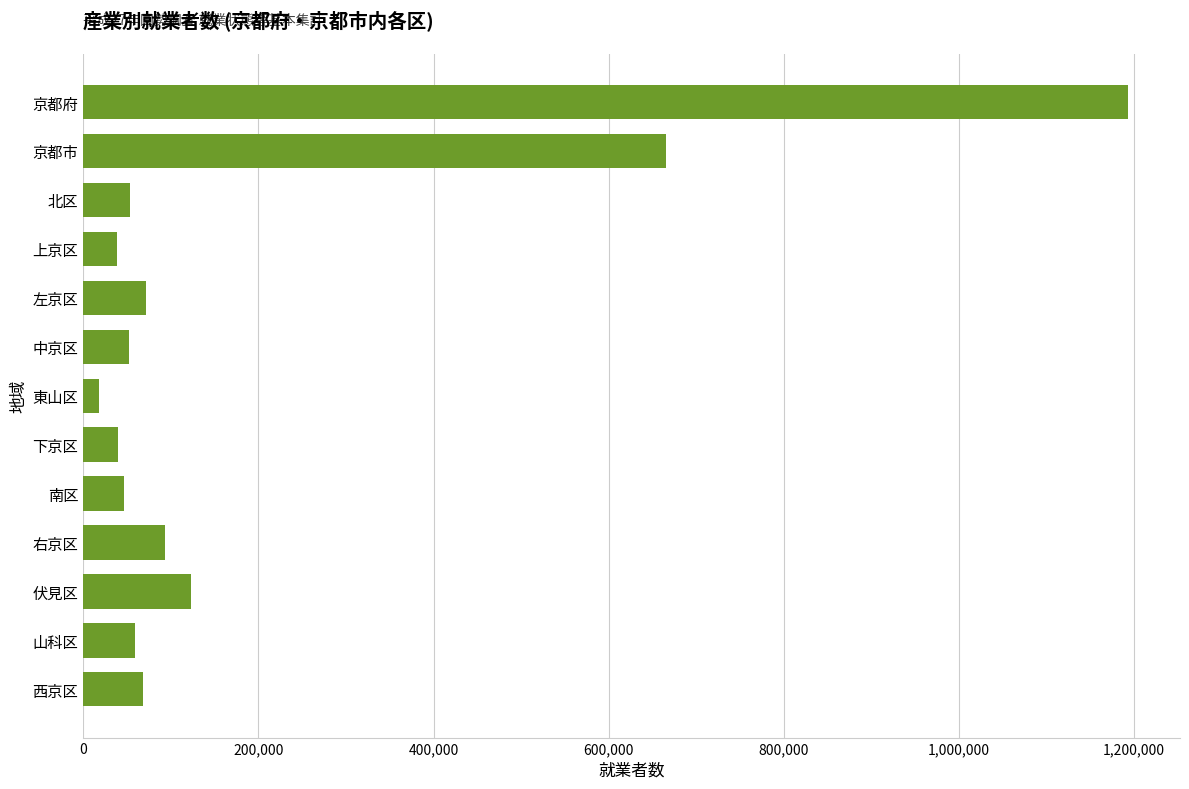

Between 京都市 and 左京区, which is larger?

京都市